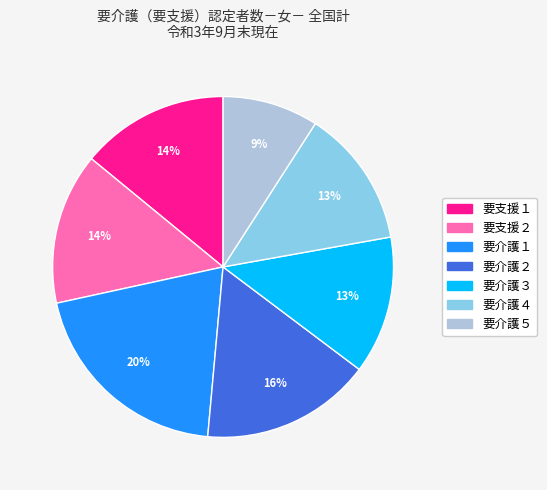

Is 要介護４ the majority of the pie?

No